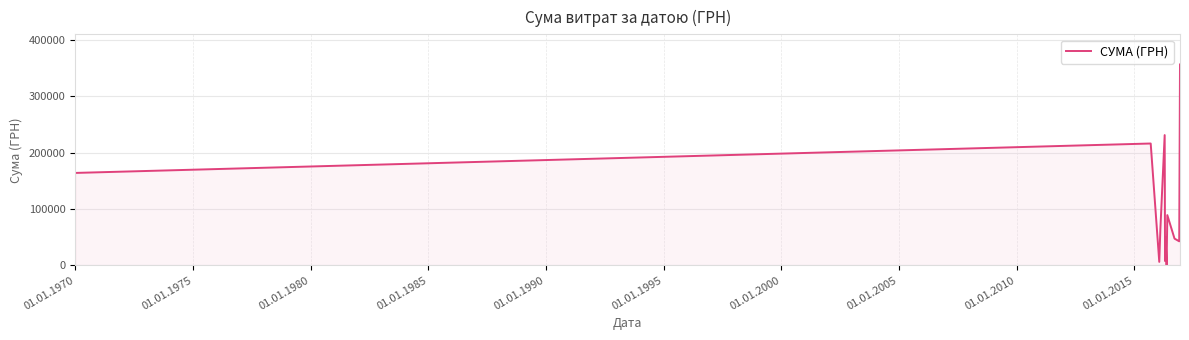

What is the maximum value shown in the chart?

356303.5